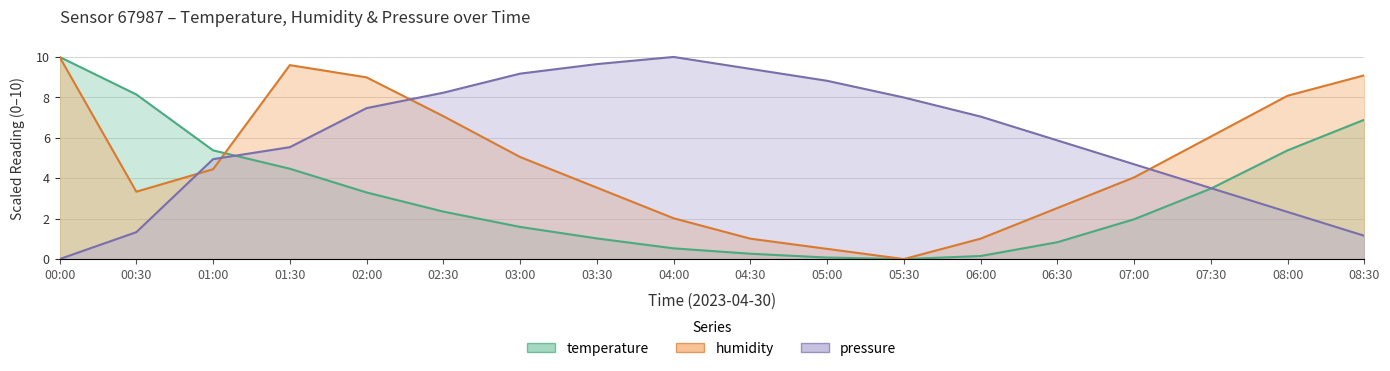

The humidity series shows 4.8 at 08:30. True or false?

False